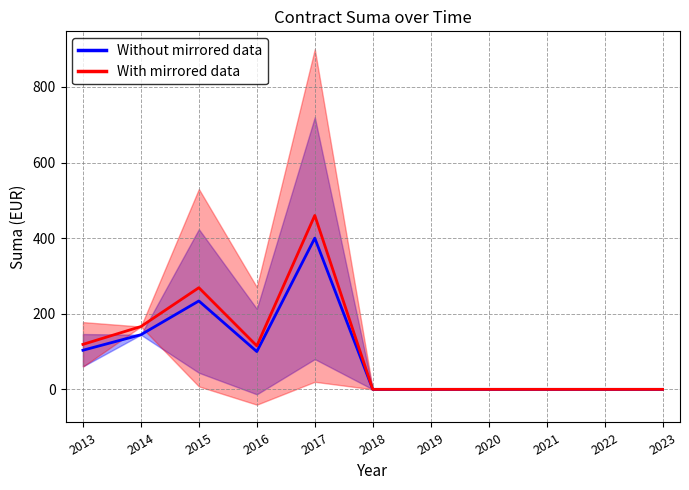

True or false: Without mirrored data and With mirrored data intersect in this chart.

False